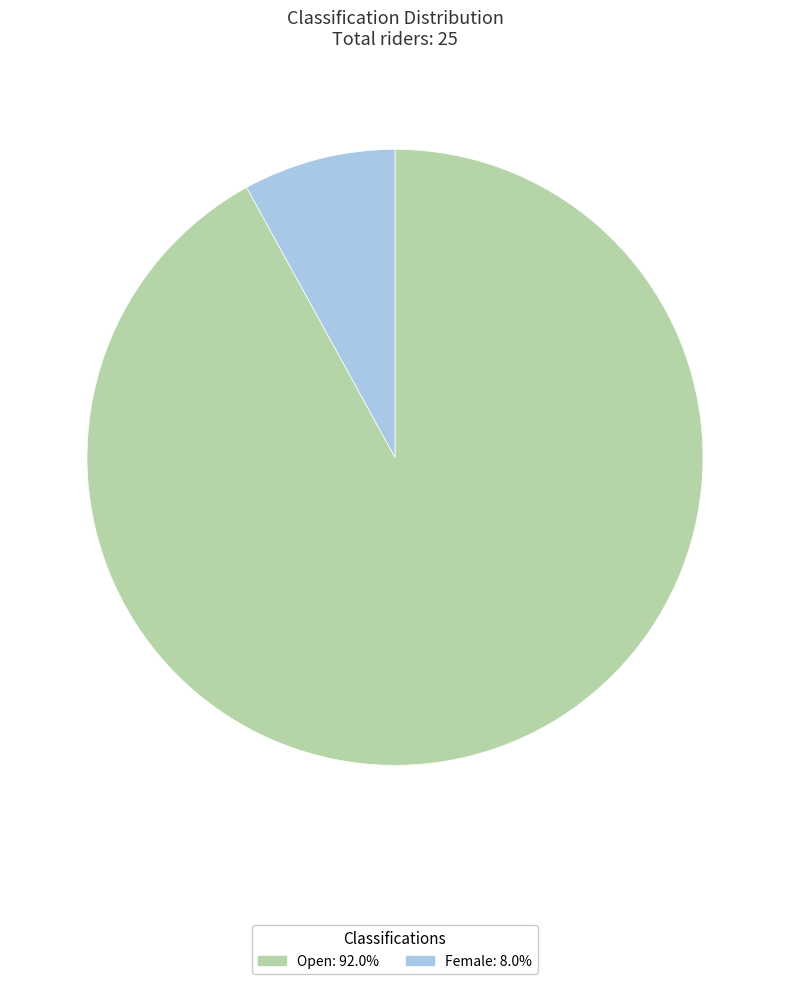

Approximately how many times larger is the value at Female compared to Open?

0.1